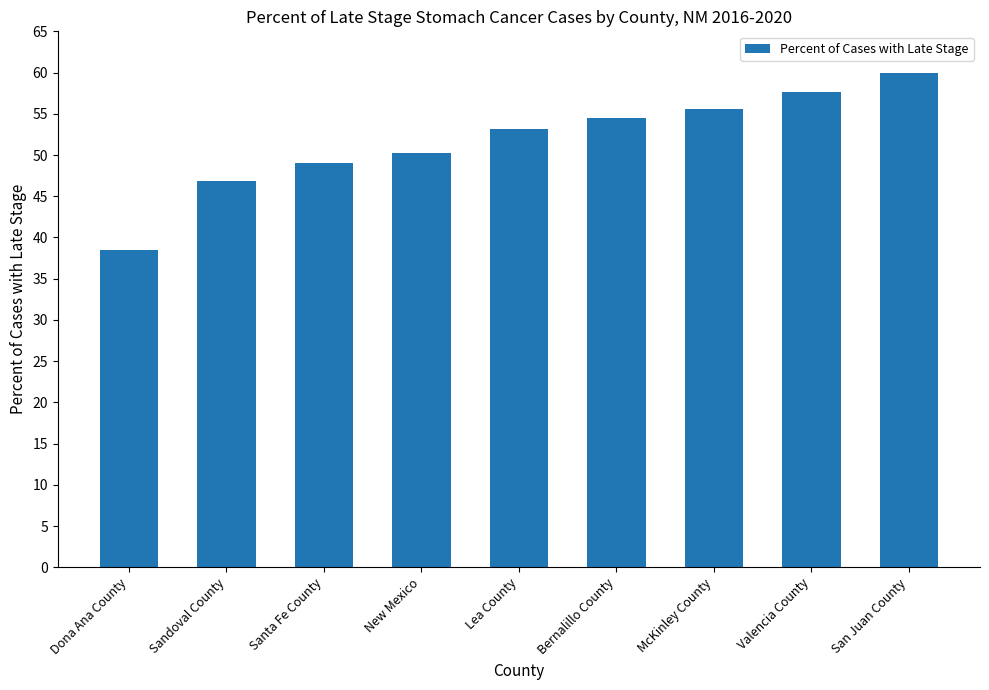

How many distinct data groups are displayed?

1